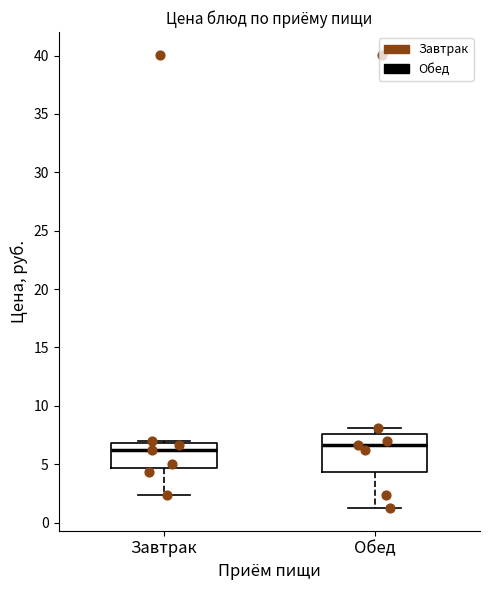

Reading left to right, transcribe this box plot: for each box, give where its median line is, the range the box spans, and where its two whiskers end, as read against the y-axis. The values are not printed on the chart, so give them approximately, as read against the axis.

Завтрак: median 6.0, box 4.5 to 7.0, whiskers 2.5 to 7.0 (just above the box's upper edge)
Обед: median 6.5, box 4.5 to 7.5, whiskers 1.0 to 8.0